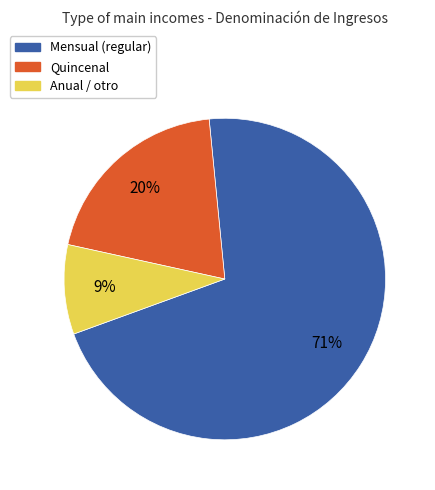

Is there a majority slice in this chart?

Yes